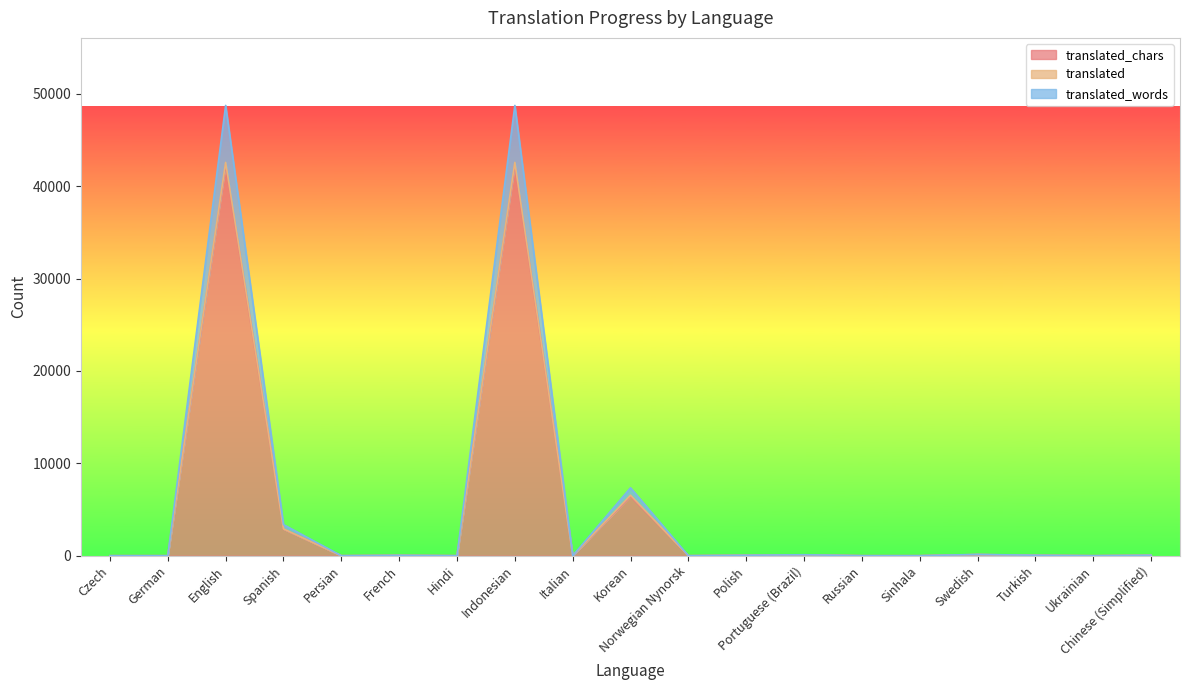

How many lines are shown in the chart?

3